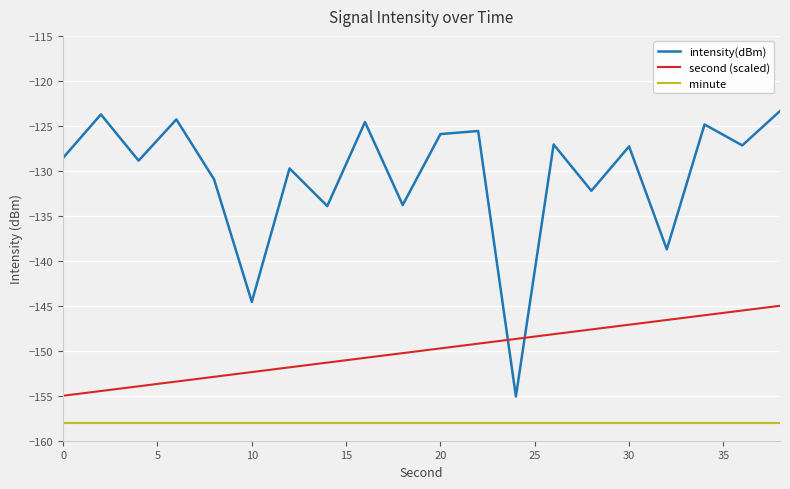

What is the maximum value for second (scaled)?

-145.0